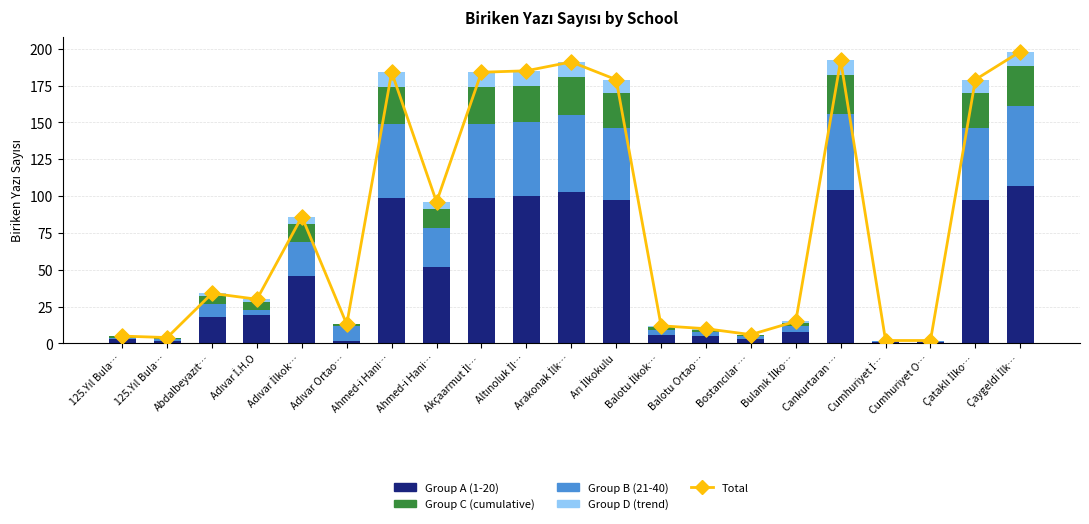

Which series has the largest Y range (max minus min)?

Total